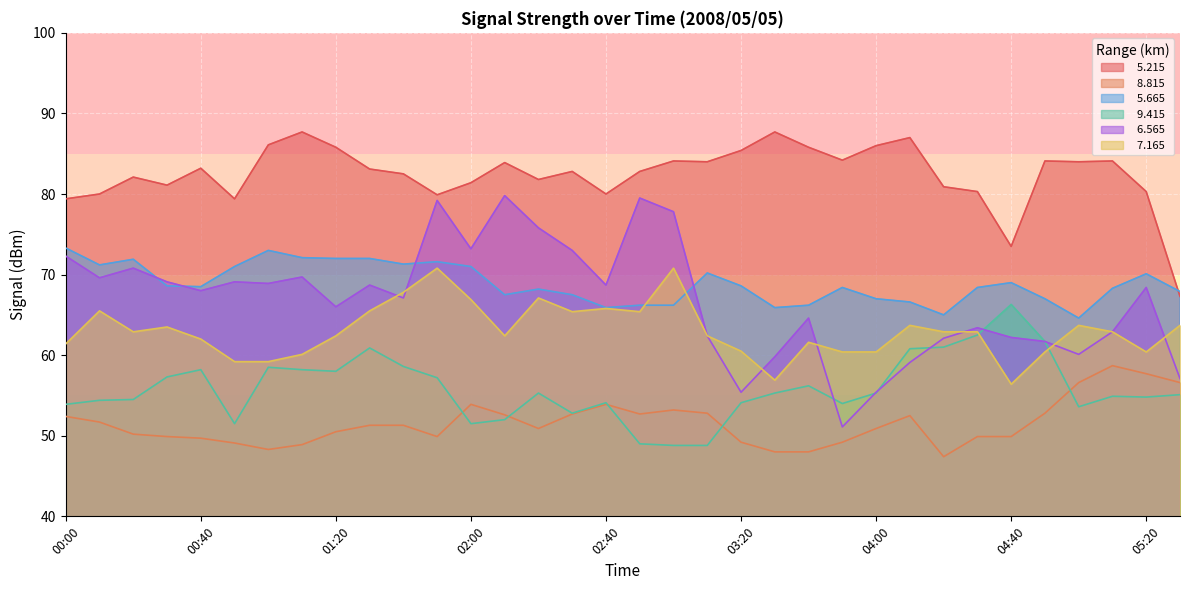

How many distinct data groups are displayed?

6